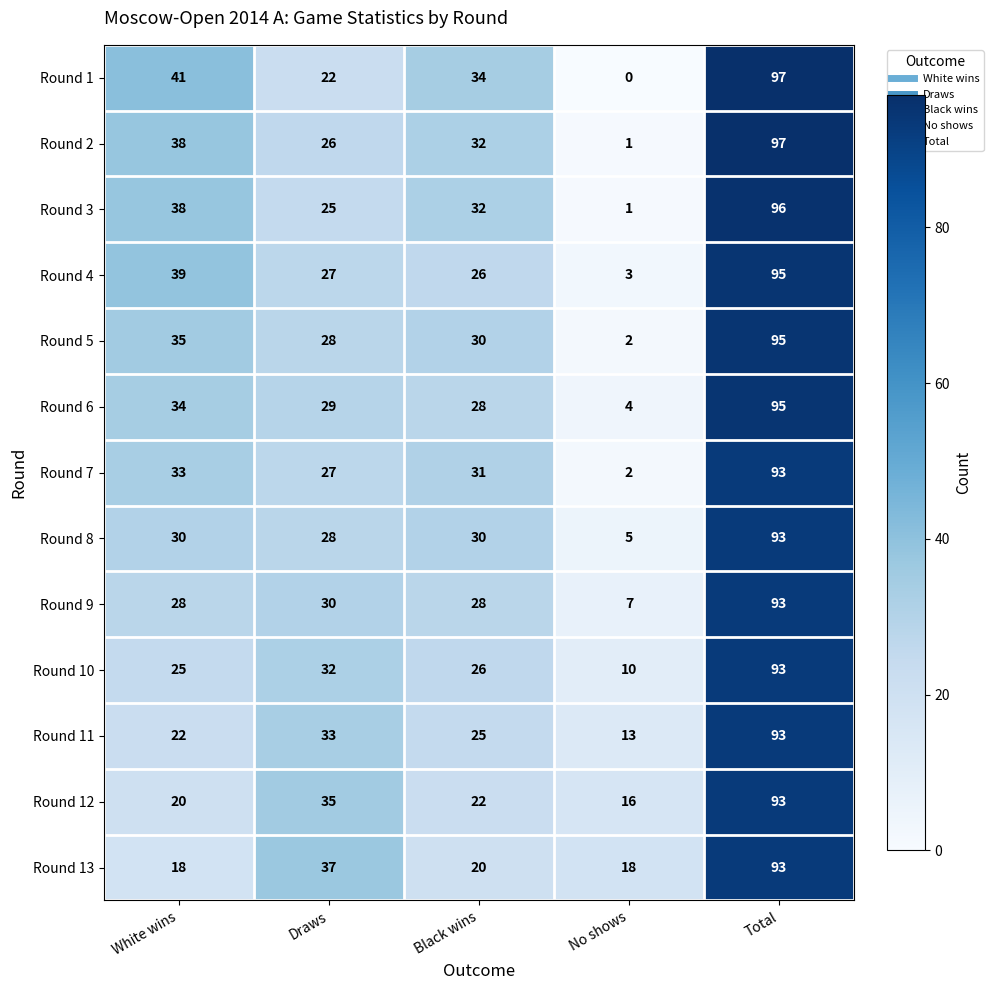

True or false: Round 12 has a value of 35 at White wins.

False